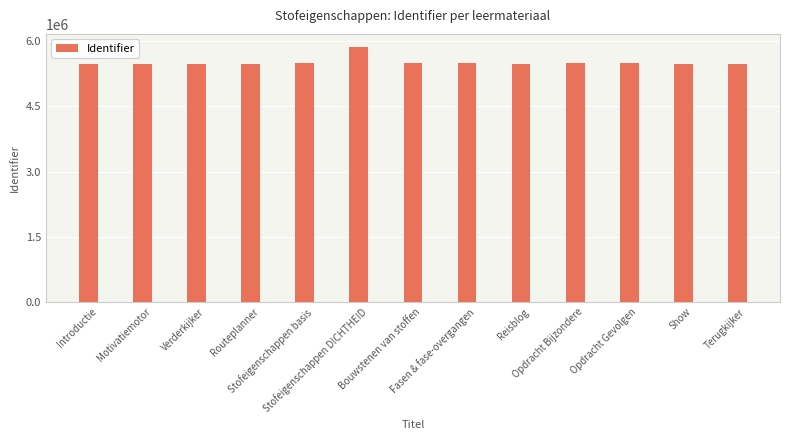

The value at Terugkijker is 2629611. True or false?

False